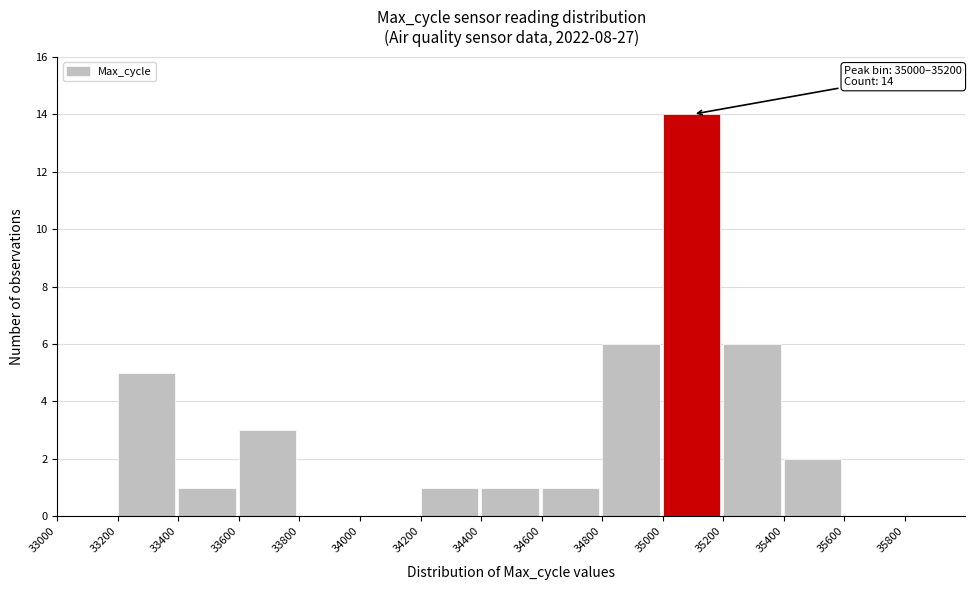

Which range on the x-axis has the tallest bar?

35000 to 35200